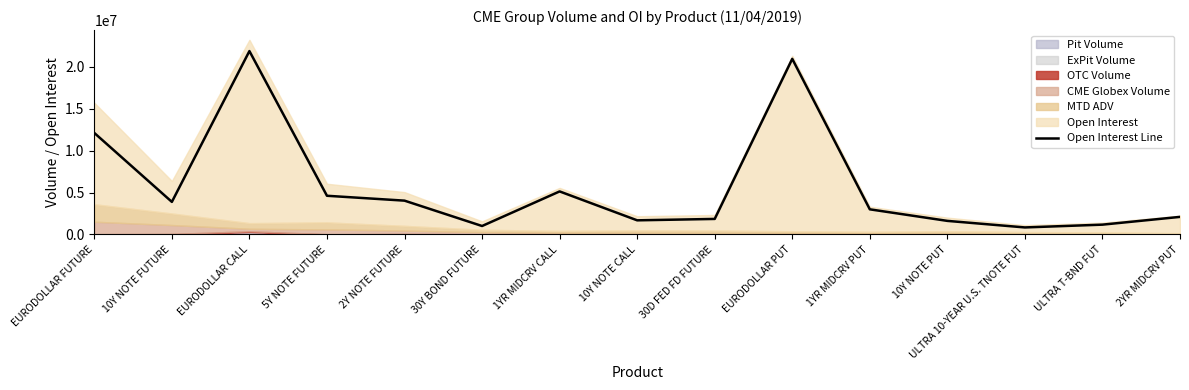

What position from the left is EURODOLLAR PUT?

10